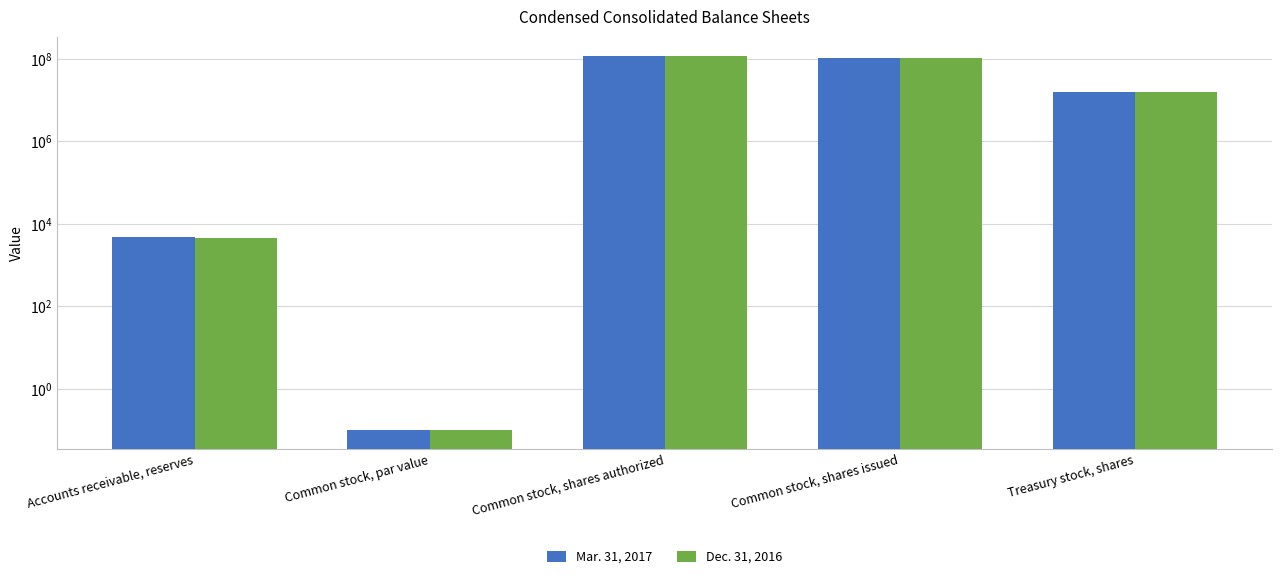

At which label is Dec. 31, 2016 closest to 60000000?

Common stock, shares issued